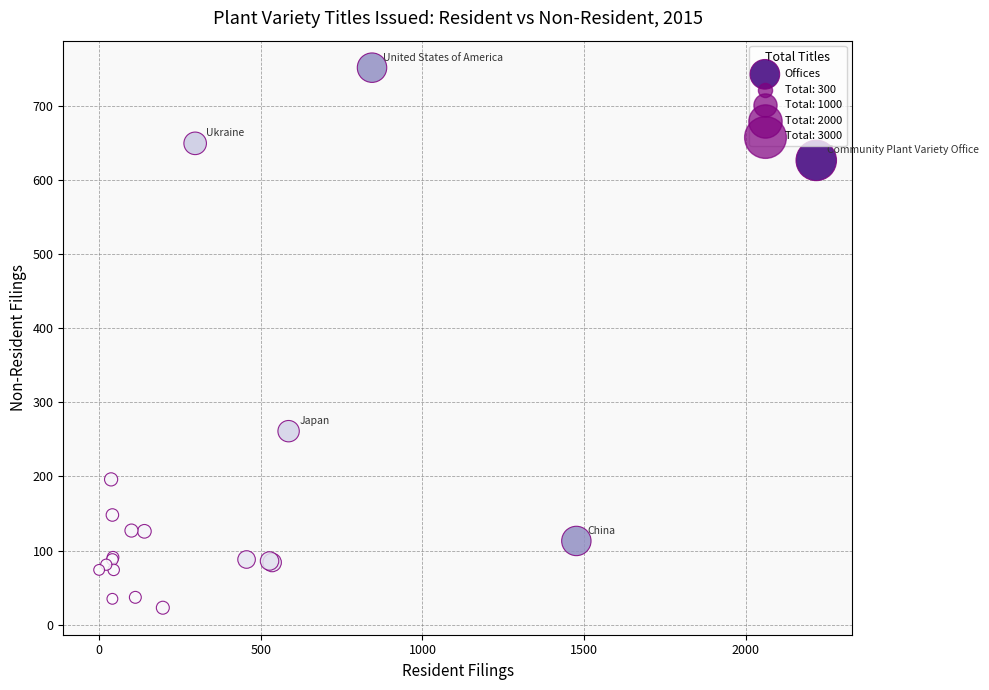

What Y value in the scatter plot is closest to 387?

261